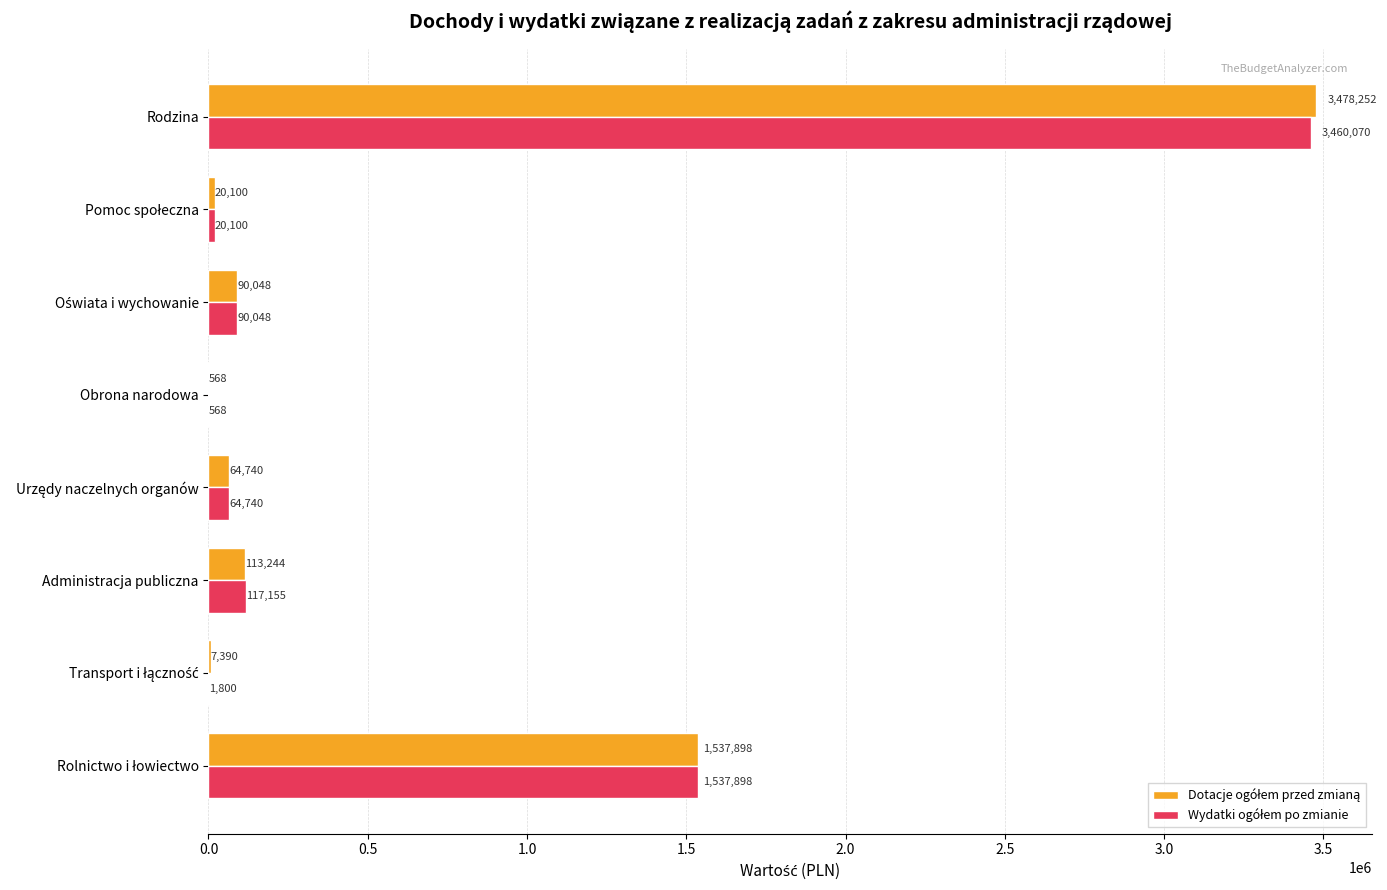

What is the maximum value shown in the chart?

3478252.0